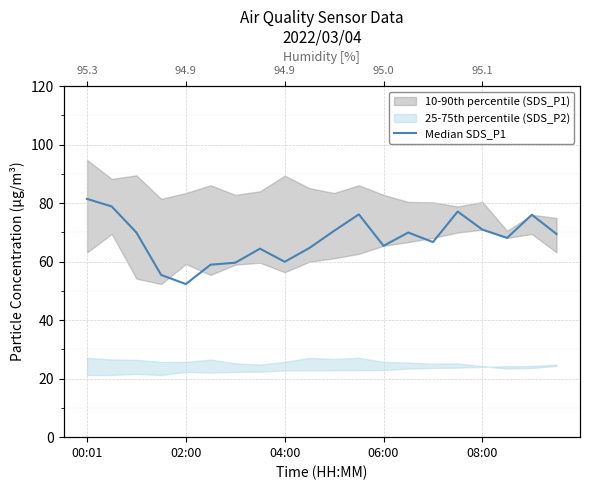

What is the change in value from 7 to 10?

+6.1